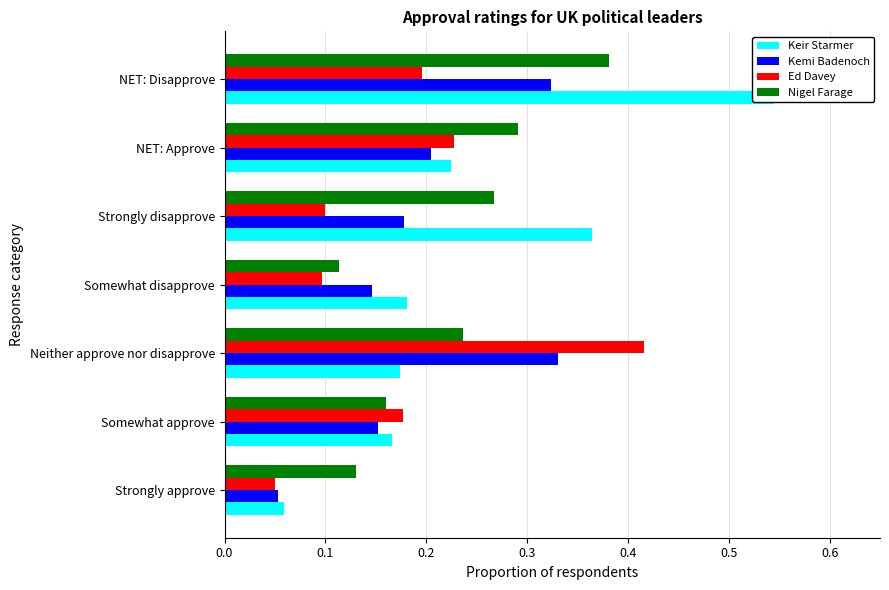

What is the sum of all Ed Davey values?

1.3